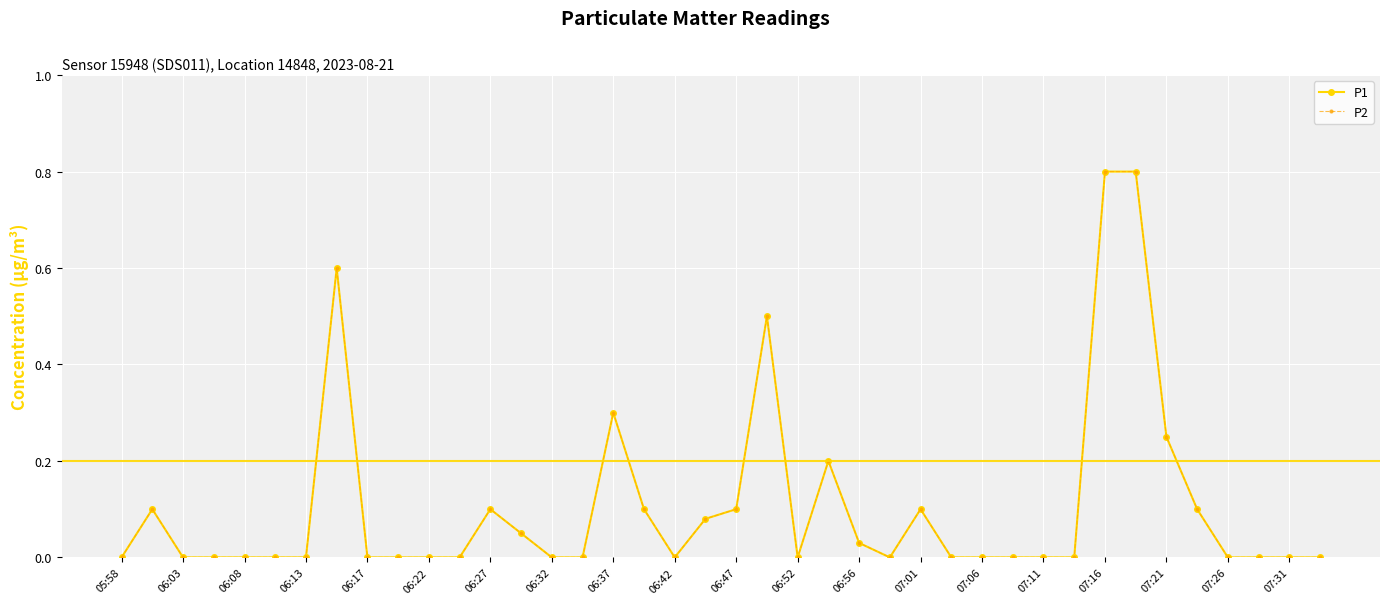

Where is P2 nearest to the value 0?

05:58